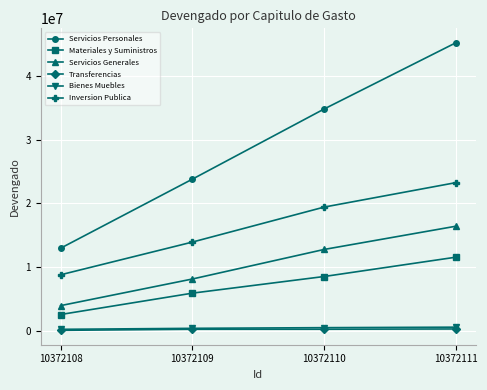

Between 10372109 and 10372110, which series saw the biggest shift?

Servicios Personales